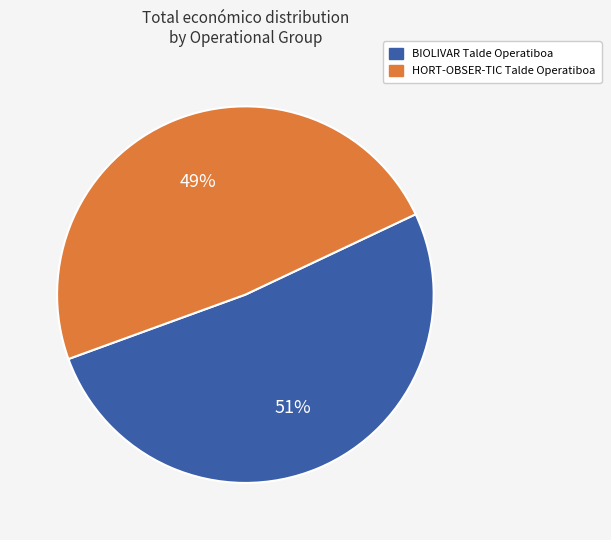

Is HORT-OBSER-TIC Talde Operatiboa the majority of the pie?

No